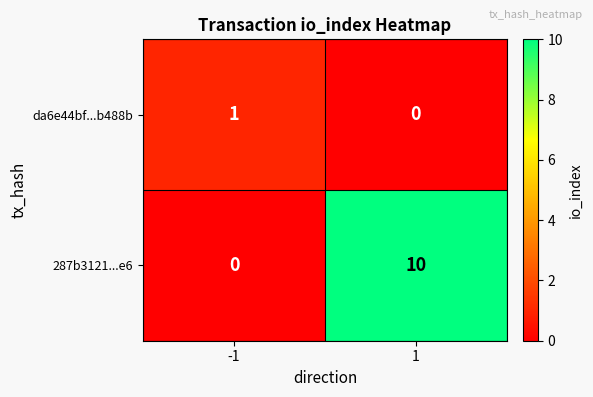

Reading left to right, transcribe all the data shown in this chart.

da6e44bf...b488b: -1=1	1=0
287b3121...e6: -1=0	1=10